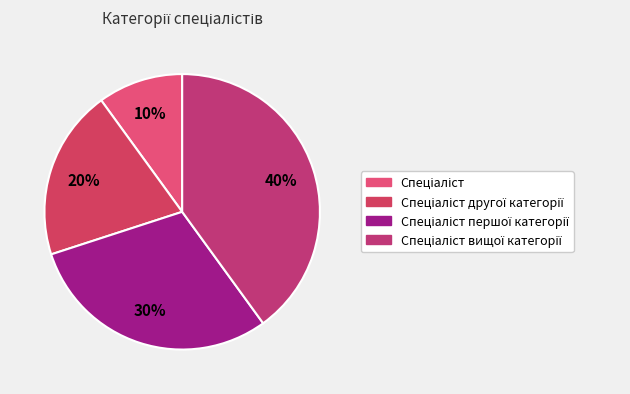

How many slices are in this pie chart?

4